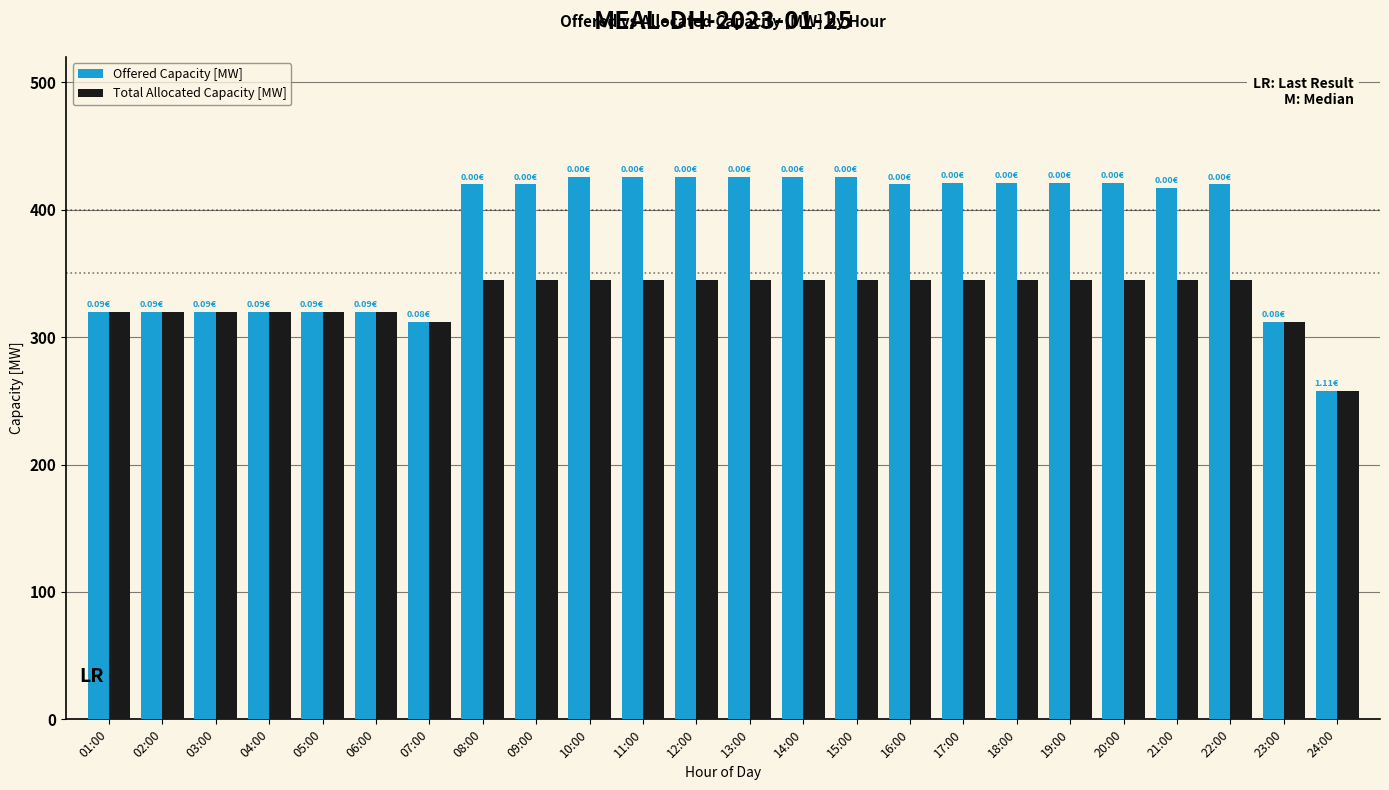

Is the value of Offered Capacity [MW] at 23:00 greater than the value of Total Allocated Capacity [MW] at 09:00?

No